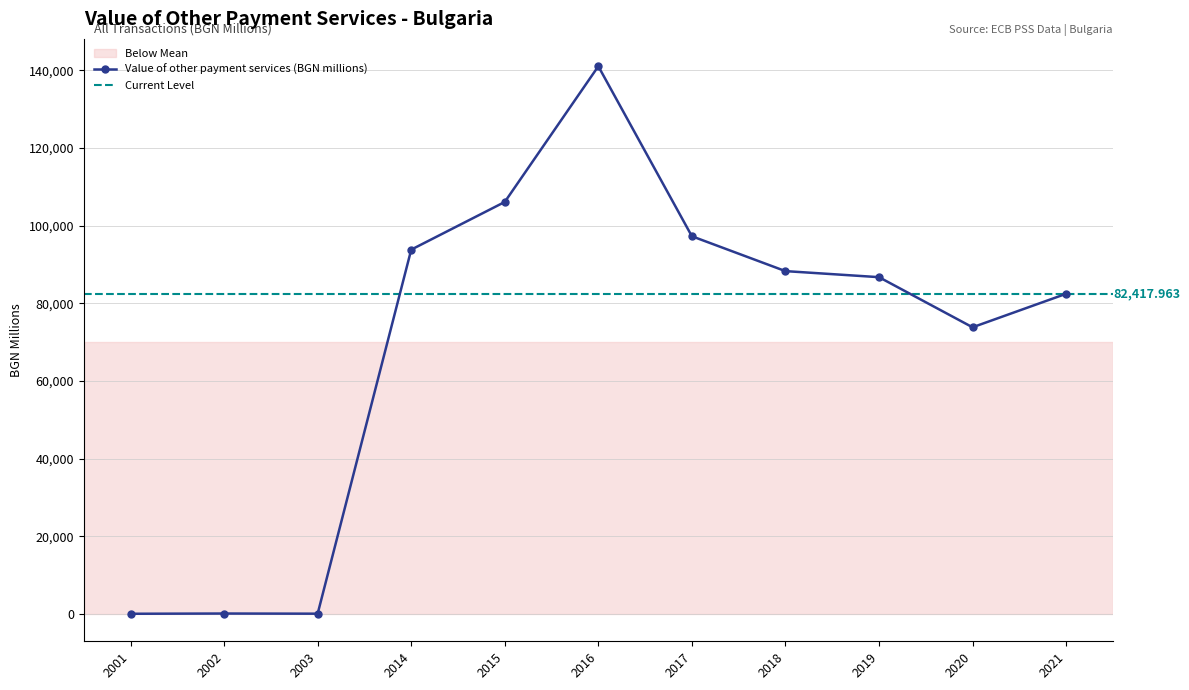

What is the sum of the values at 2001 and 2020?

73831.4